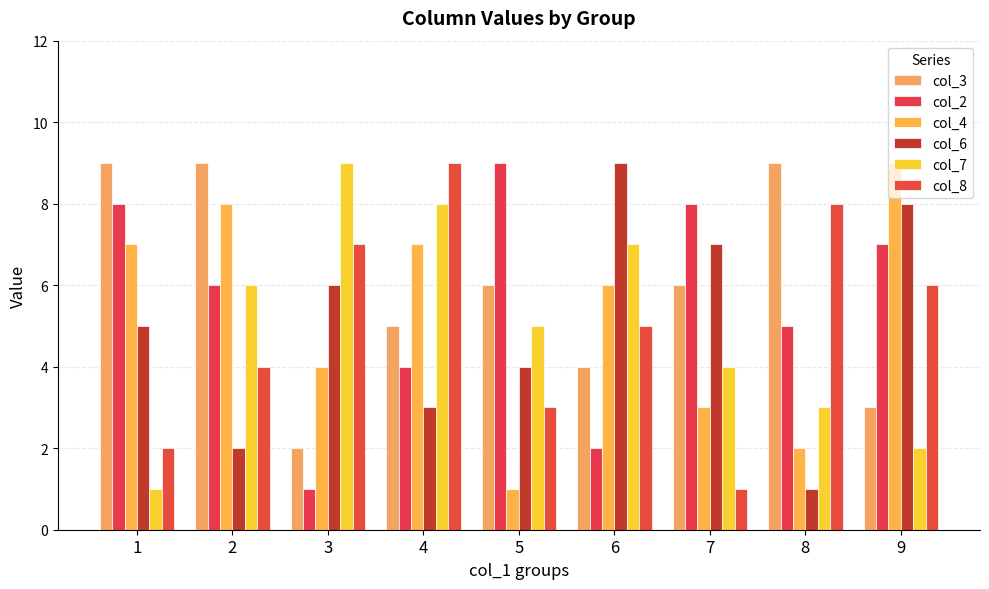

Rank the categories by col_8 value from lowest to highest.

7, 1, 5, 2, 6, 9, 3, 8, 4